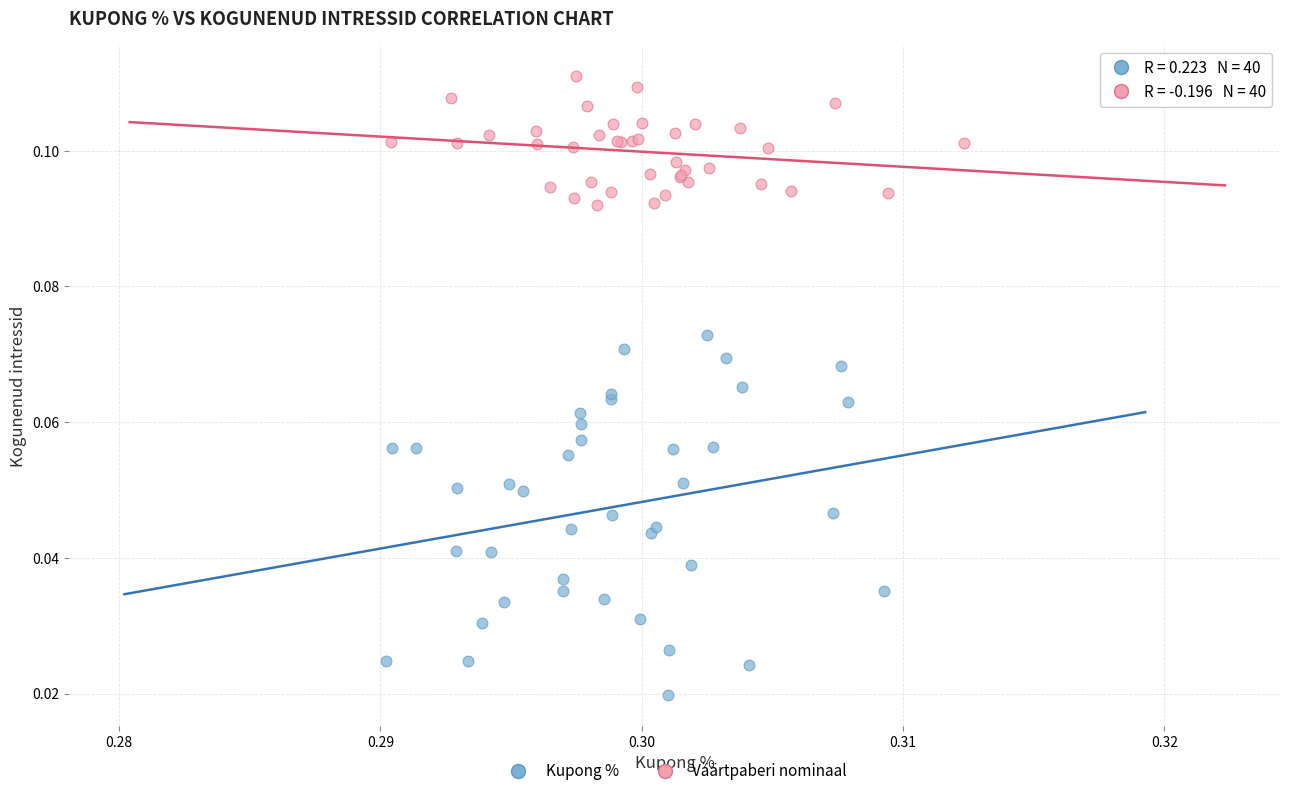

Which series reaches the minimum Y coordinate?

Kupong %